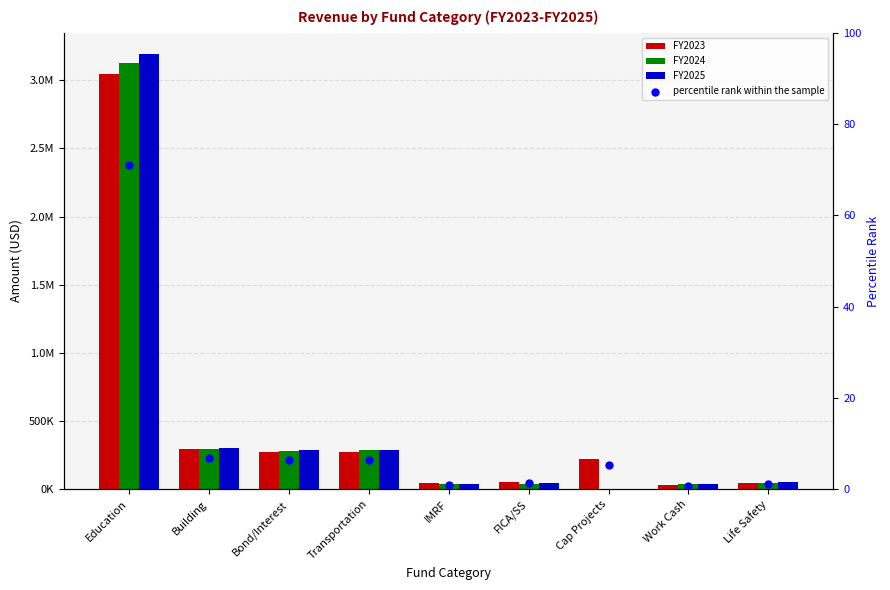

At which category is the sum across all series the highest?

Education